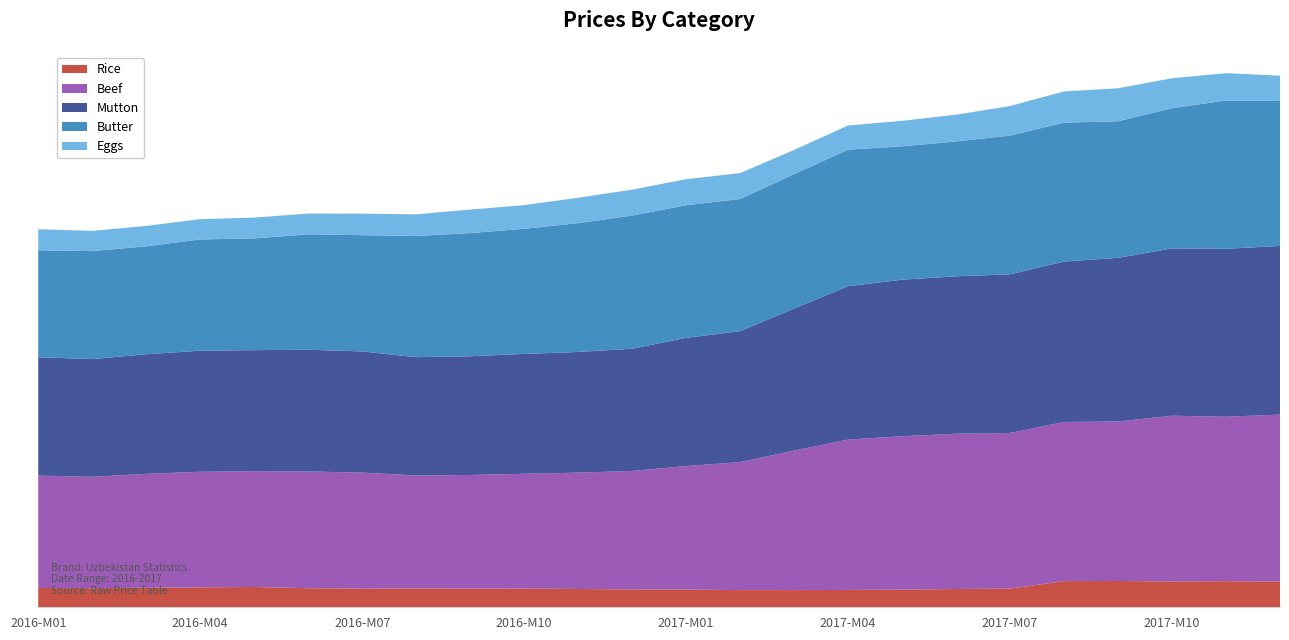

Reading right to left, transcribe all the data shown in this chart.

Rice: 5342	5431	5373	5473	5441	3891	3798	3677	3605	3574	3570	3690	3718	3803	3896	3890	3905	3885	3959	4222	4149	4069	3960	4015
Beef: 34743	34206	34481	33174	33108	32376	32304	31906	31284	29025	26633	25686	24641	24202	23873	23637	23518	24124	24302	24102	24037	23694	23172	23382
Mutton: 35083	34941	34804	34048	33376	32994	32756	32559	31902	29550	27229	26676	25425	25108	24931	24696	24603	25218	25312	25167	25196	24880	24494	24618
Butter: 30260	30844	29167	28406	28896	28875	28040	27748	28406	27948	27510	27583	27704	26802	26031	25625	25219	24188	24014	23250	23139	22444	22470	22250
Eggs: 5160	5692	6229	6863	6491	6134	5577	5306	5031	5046	5375	5422	5388	5285	4921	4882	4498	4471	4323	4325	4219	4246	4203	4391